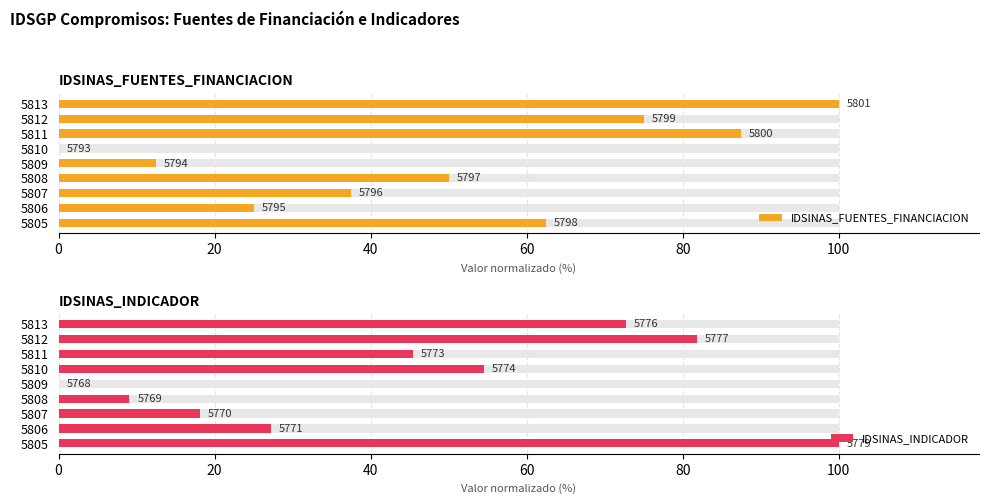

Which series has the largest total across all categories?

IDSINAS_FUENTES_FINANCIACION